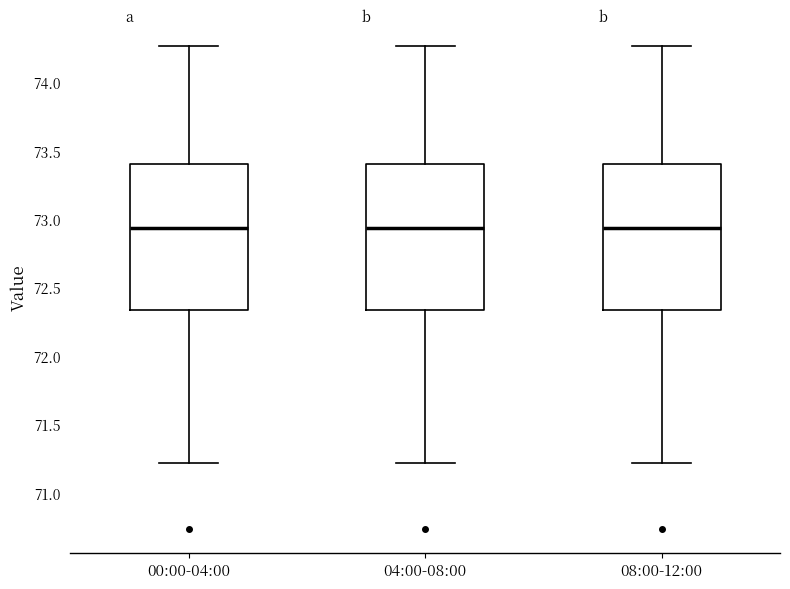

Reading left to right, transcribe this box plot: for each box, give where its median line is, the range the box spans, and where its two whiskers end, as read against the y-axis. The values are not printed on the chart, so give them approximately, as read against the axis.

00:00-04:00: median 72.95, box 72.35 to 73.40, whiskers 71.20 to 74.25
04:00-08:00: median 72.95, box 72.35 to 73.40, whiskers 71.20 to 74.25
08:00-12:00: median 72.95, box 72.35 to 73.40, whiskers 71.20 to 74.25